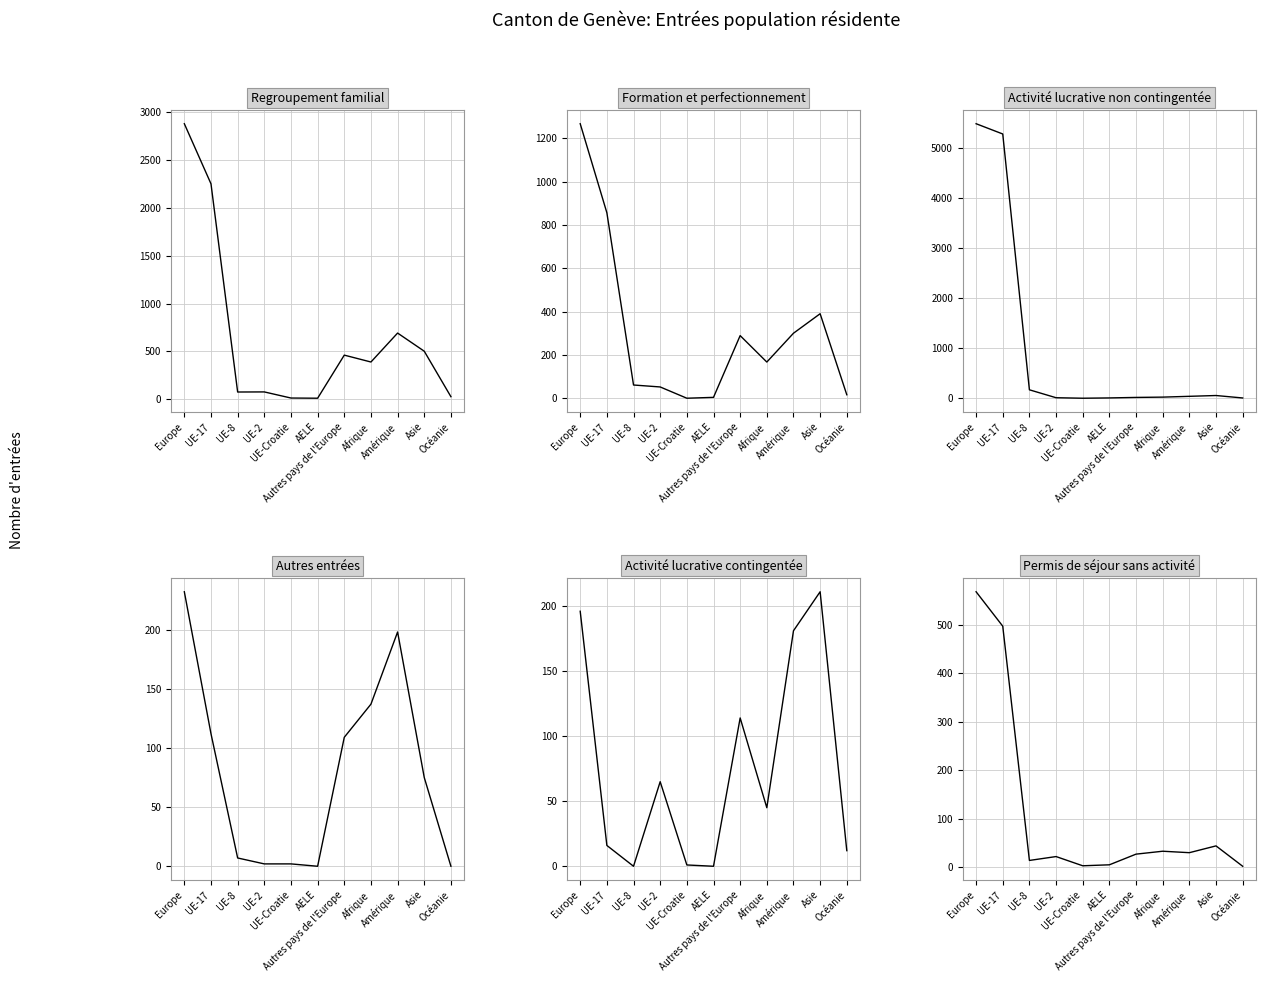

At which category does Permis de séjour sans activité reach its first local valley?

UE-8